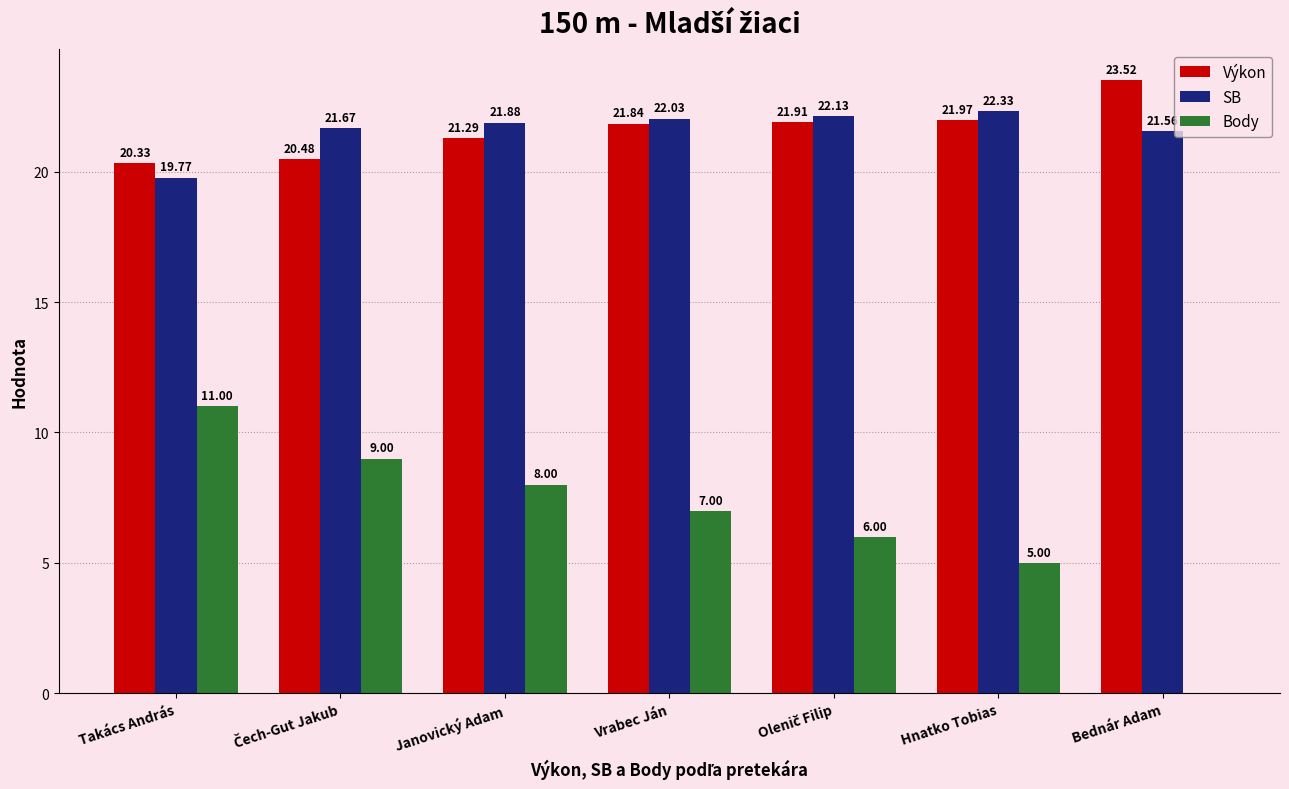

At which category is the sum across all series the highest?

Janovický Adam